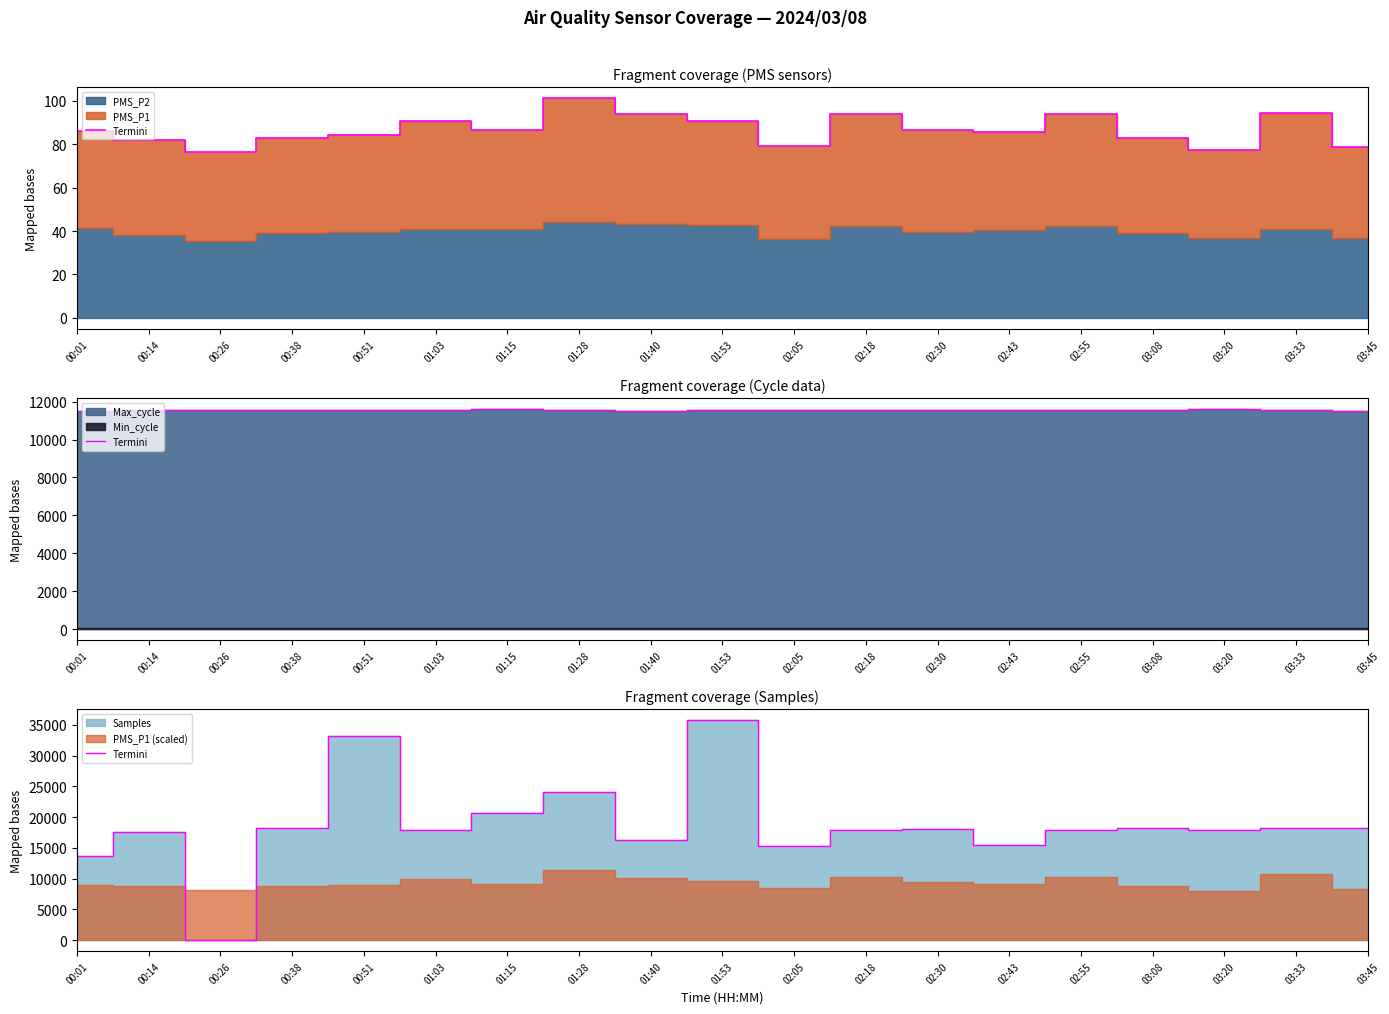

At which label is the value closest to 17867?

03:20